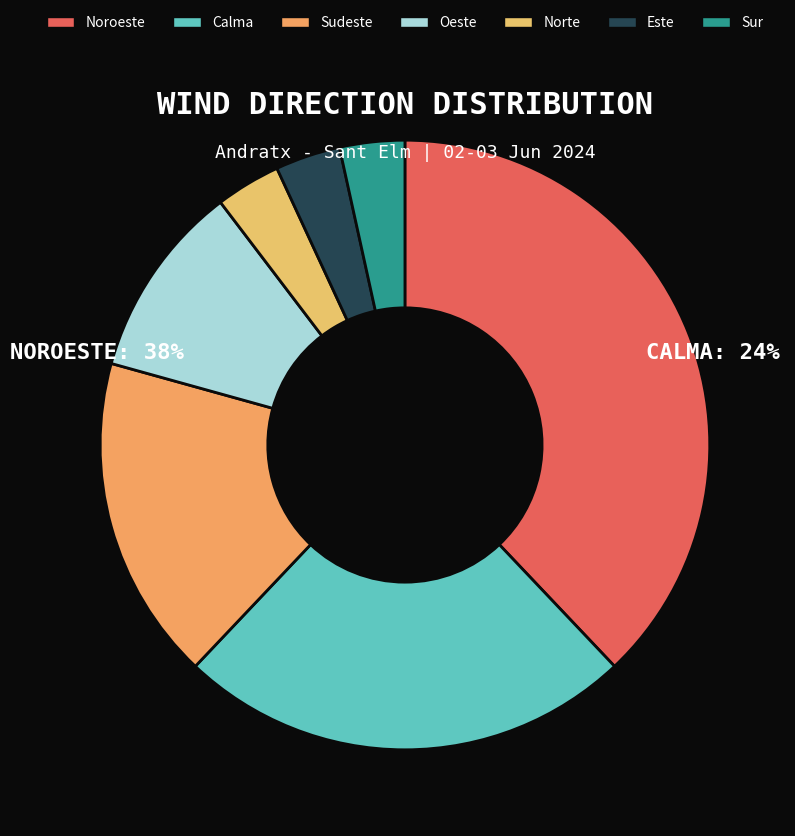

Between Este and Sudeste, which is larger?

Sudeste